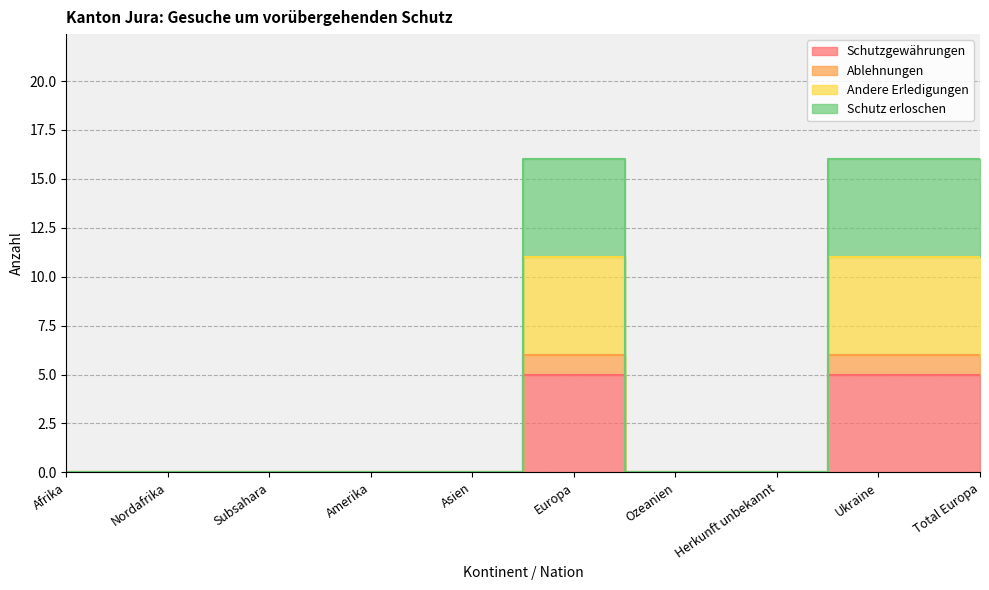

At which category does Ablehnungen reach its first local peak?

Europa